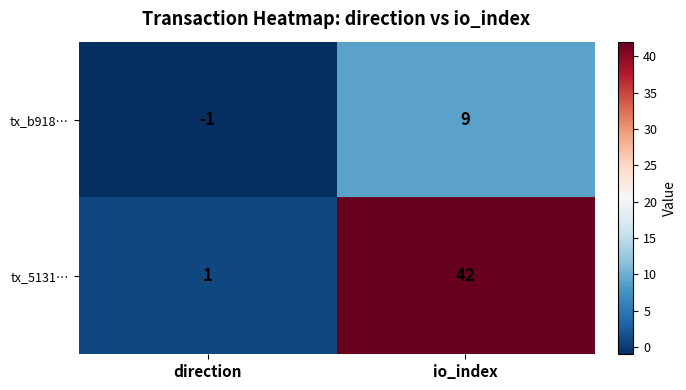

Is the value of tx_5131… at direction greater than the value of tx_b918… at direction?

Yes